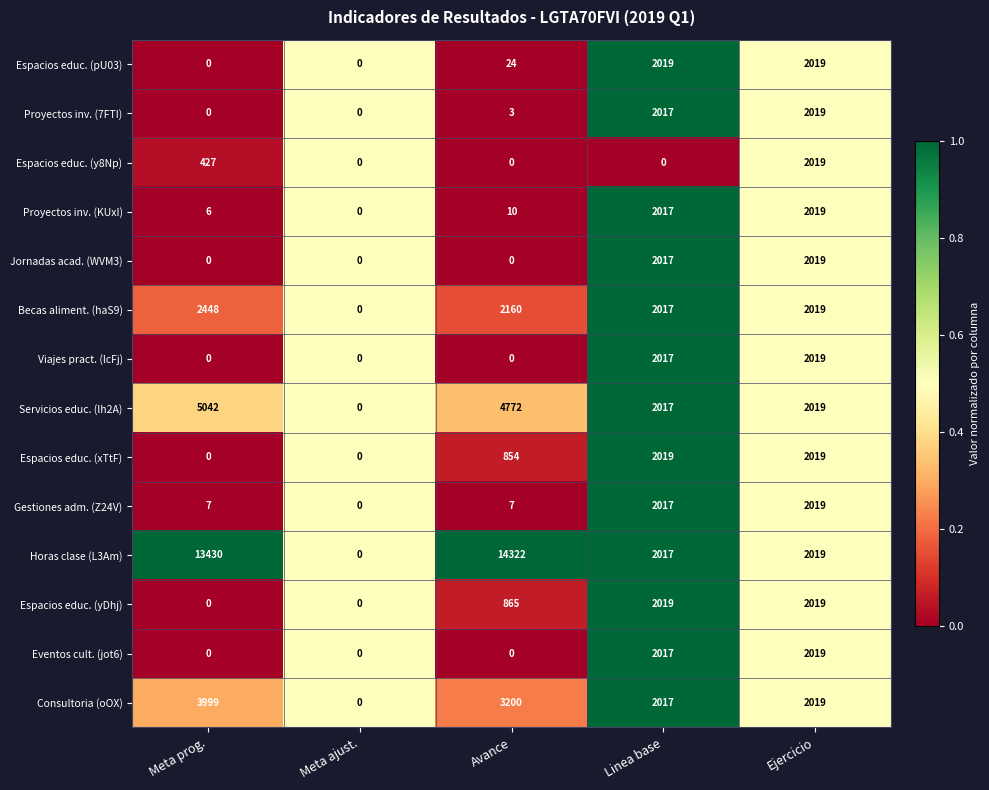

What is the spread (max minus min) of values at Avance?

14322